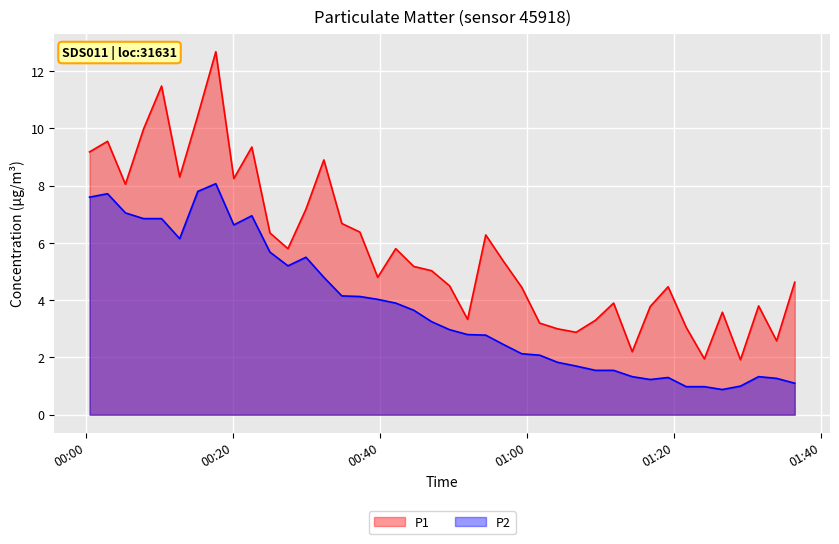

What is the maximum value shown in the chart?

12.7